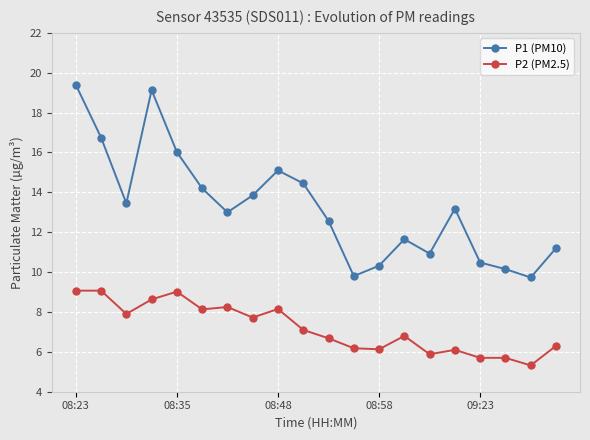

True or false: P1 (PM10) and P2 (PM2.5) intersect in this chart.

False